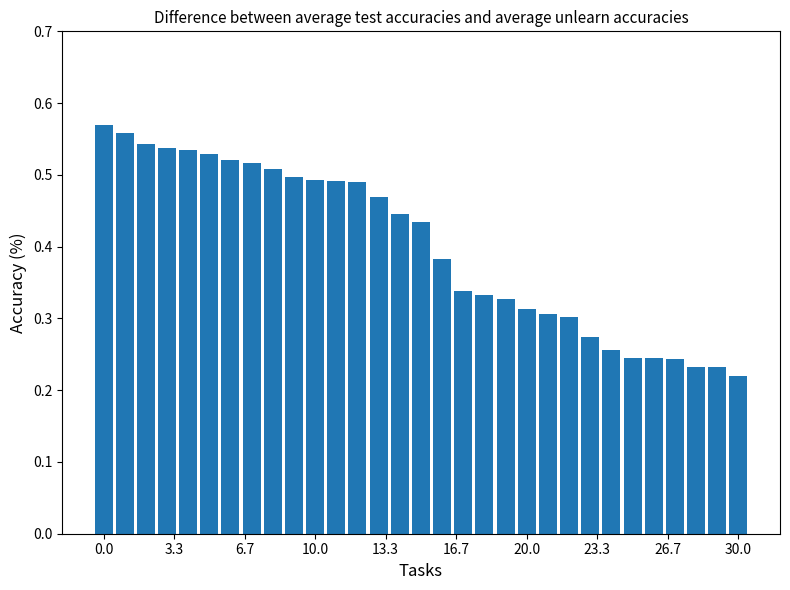

Count the values in the range 0 to 1.

31